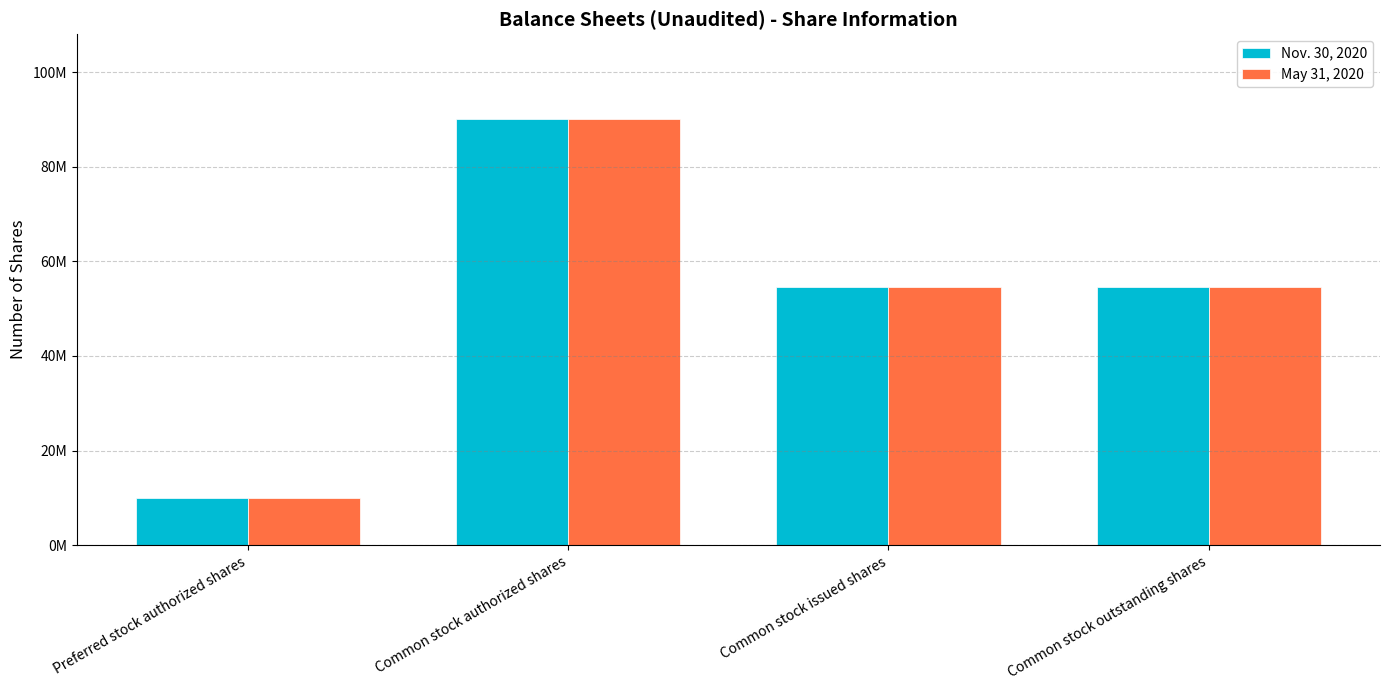

The May 31, 2020 series shows 10000000 at Preferred stock authorized shares. True or false?

True